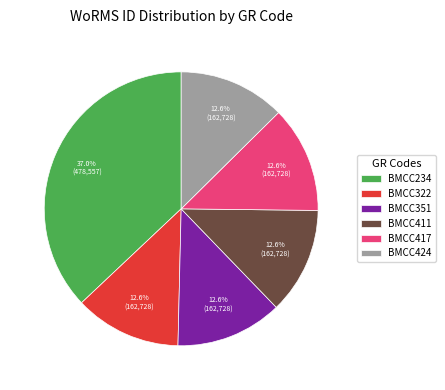

Which slice is the largest?

BMCC234